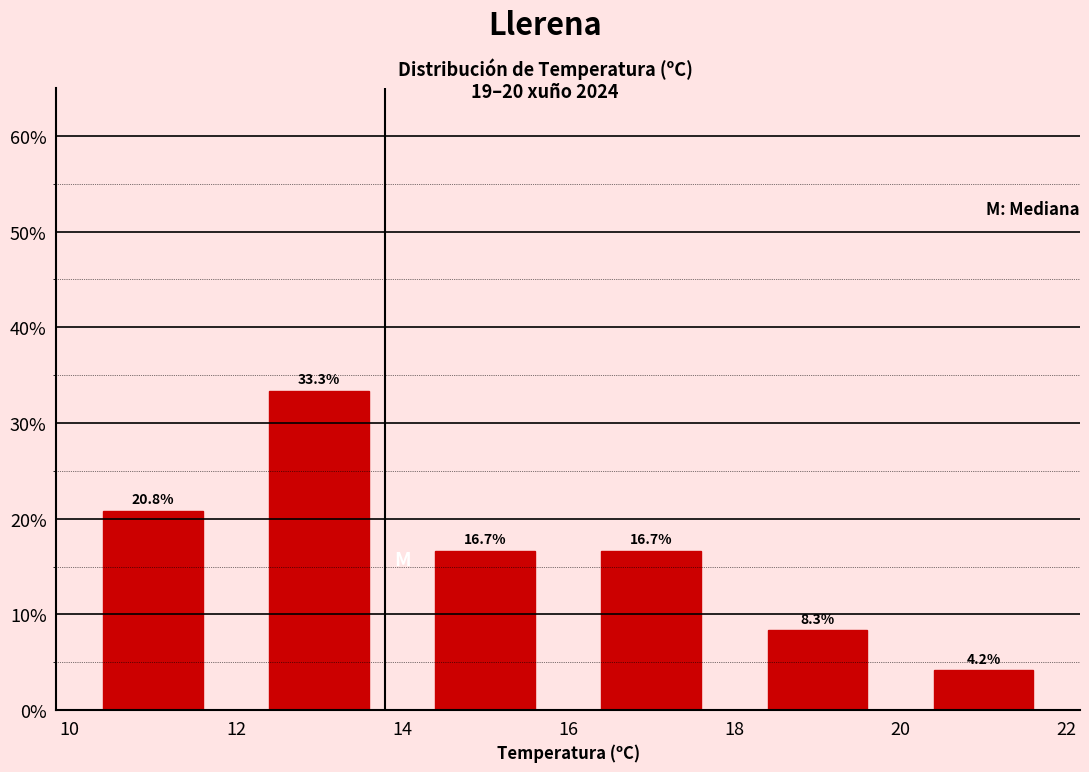

Over which range of the x-axis is the bar tallest?

12 to 14